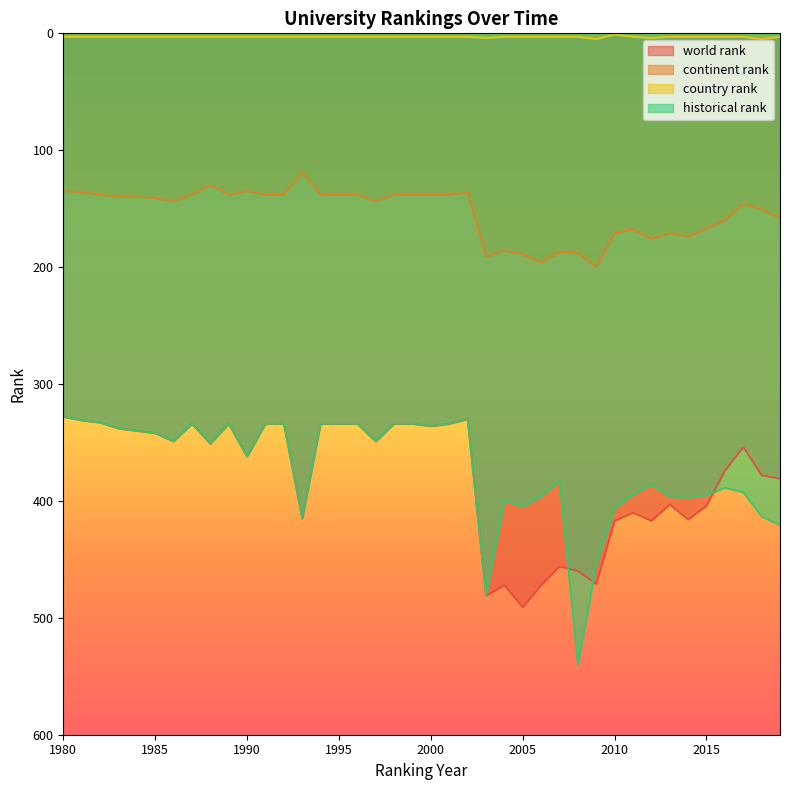

Which series has the widest spread of values?

historical rank